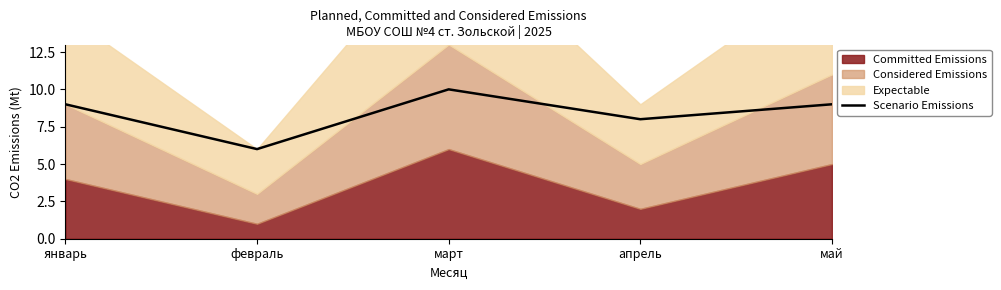

Reading left to right, transcribe all the data shown in this chart.

январь=9	февраль=6	март=10	апрель=8	май=9